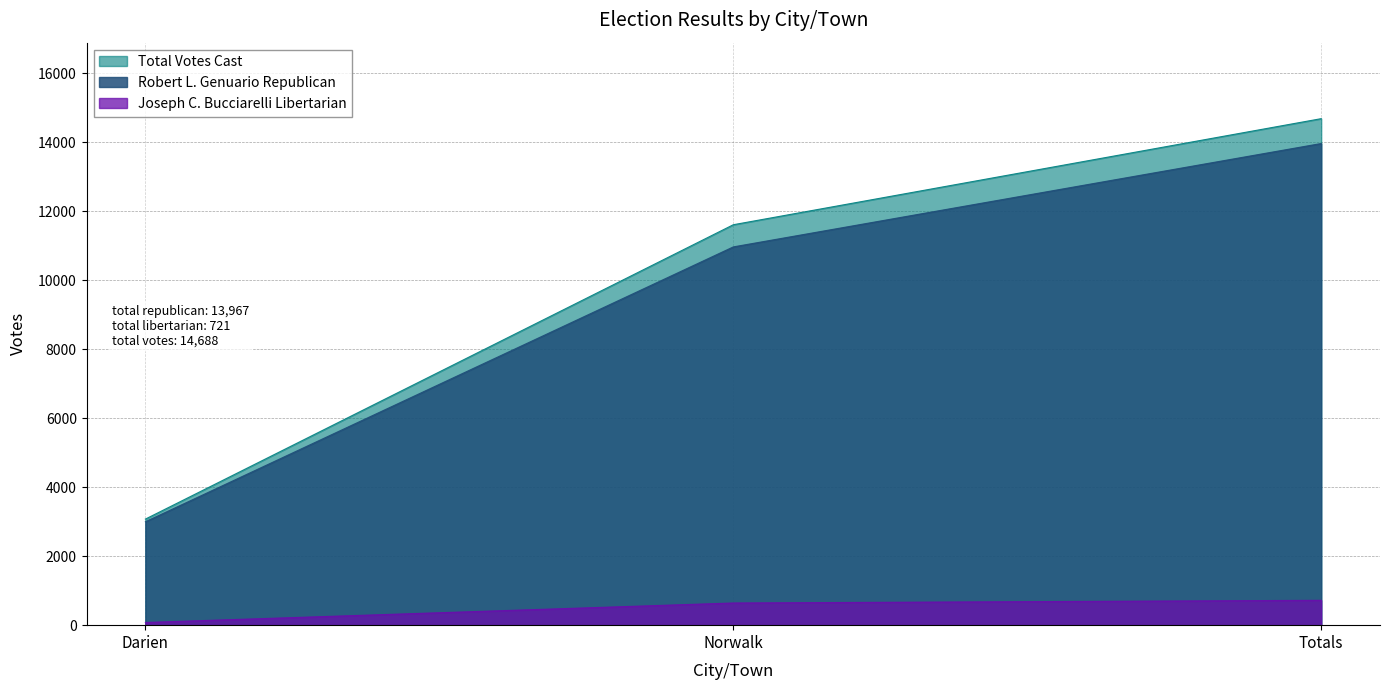

Reading left to right, list all the values displayed in this chart.

Robert L. Genuario Republican: Darien=2998	Norwalk=10969	Totals=13967
Joseph C. Bucciarelli Libertarian: Darien=78	Norwalk=643	Totals=721
Total Votes Cast: Darien=3076	Norwalk=11612	Totals=14688